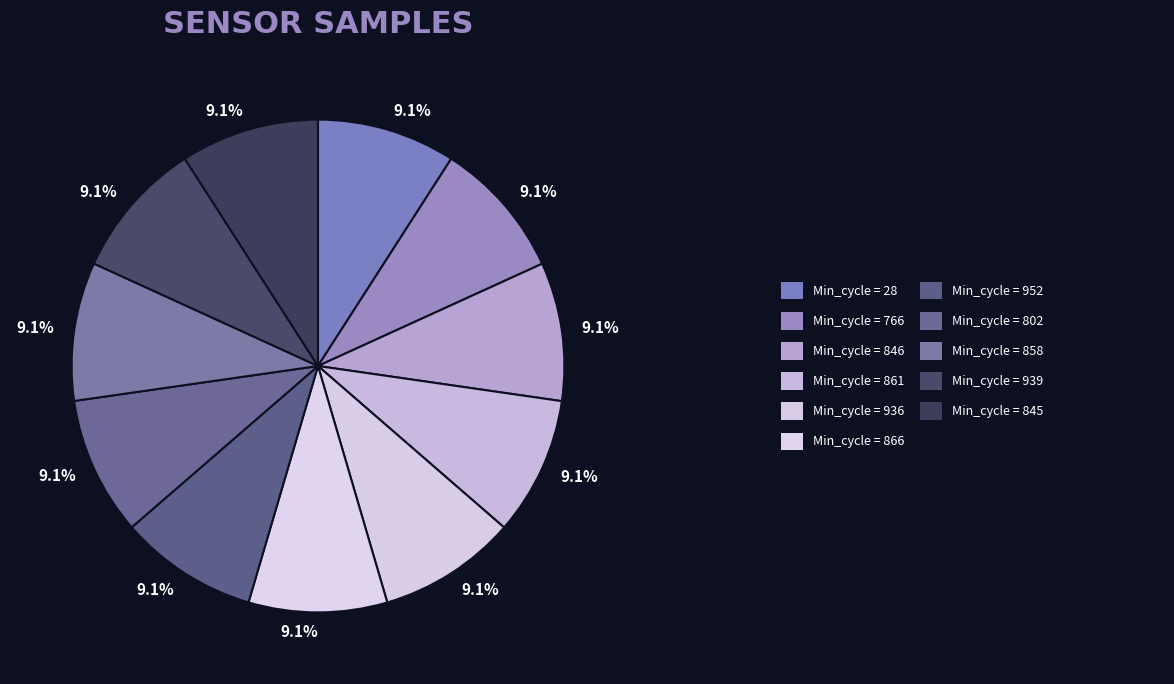

What is the largest slice in the pie chart?

766